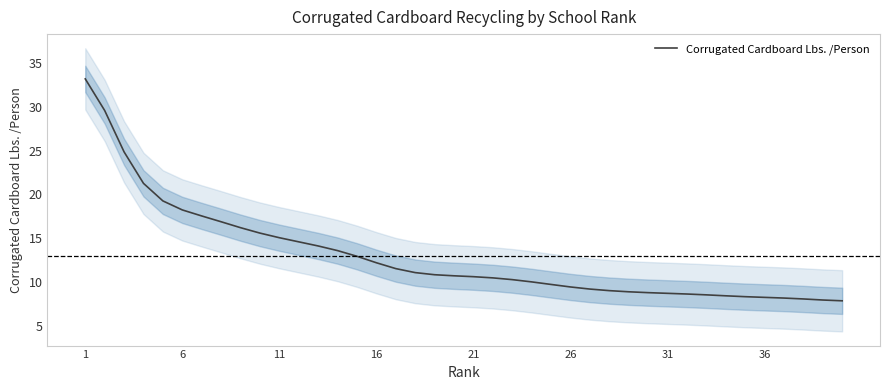

What is the value of the 19th point from the left?

10.8